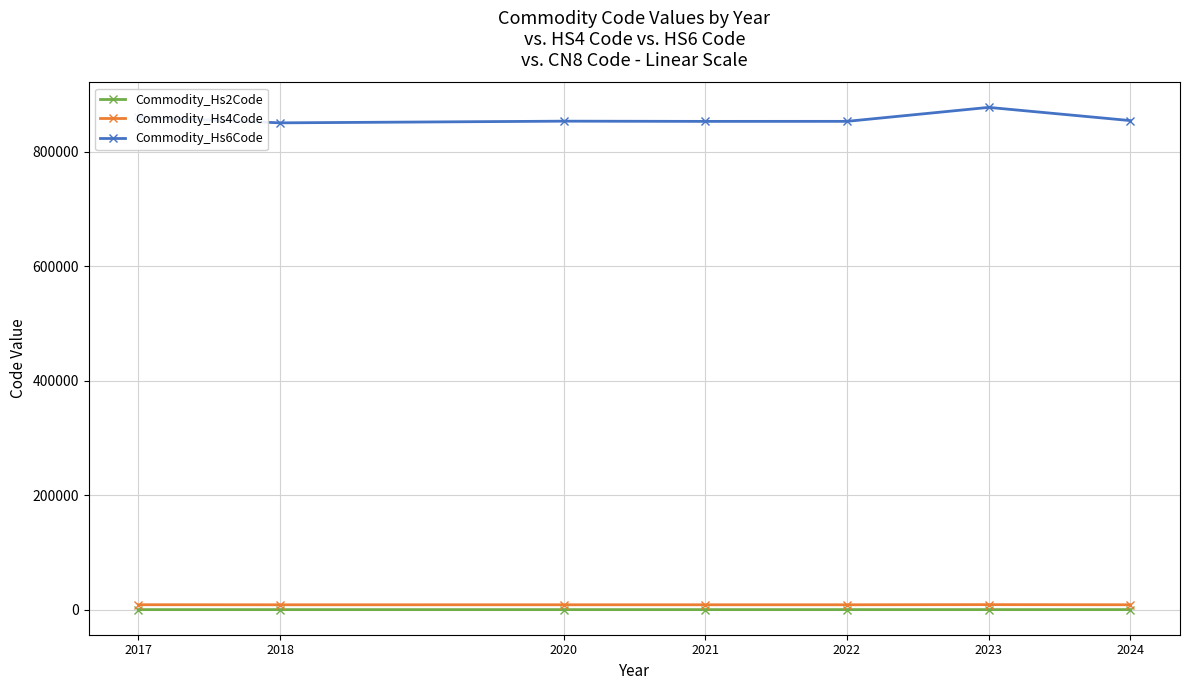

Is the value of Commodity_Hs6Code at 2024 greater than the value of Commodity_Hs4Code at 2024?

Yes